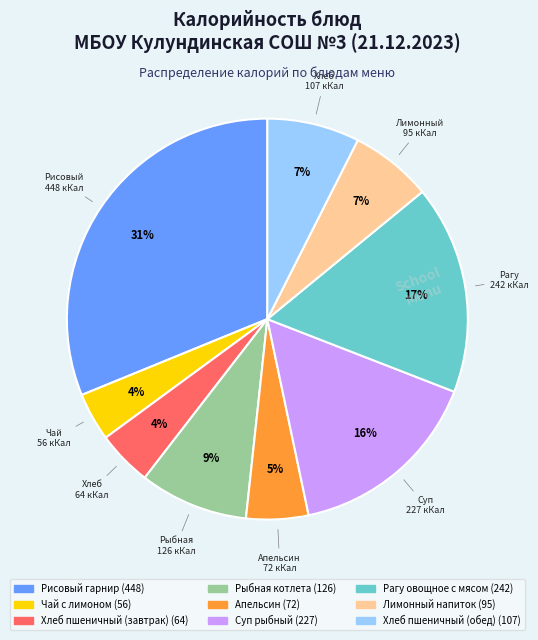

Is it true that Хлеб пшеничный (обед) is 7% of the pie?

True